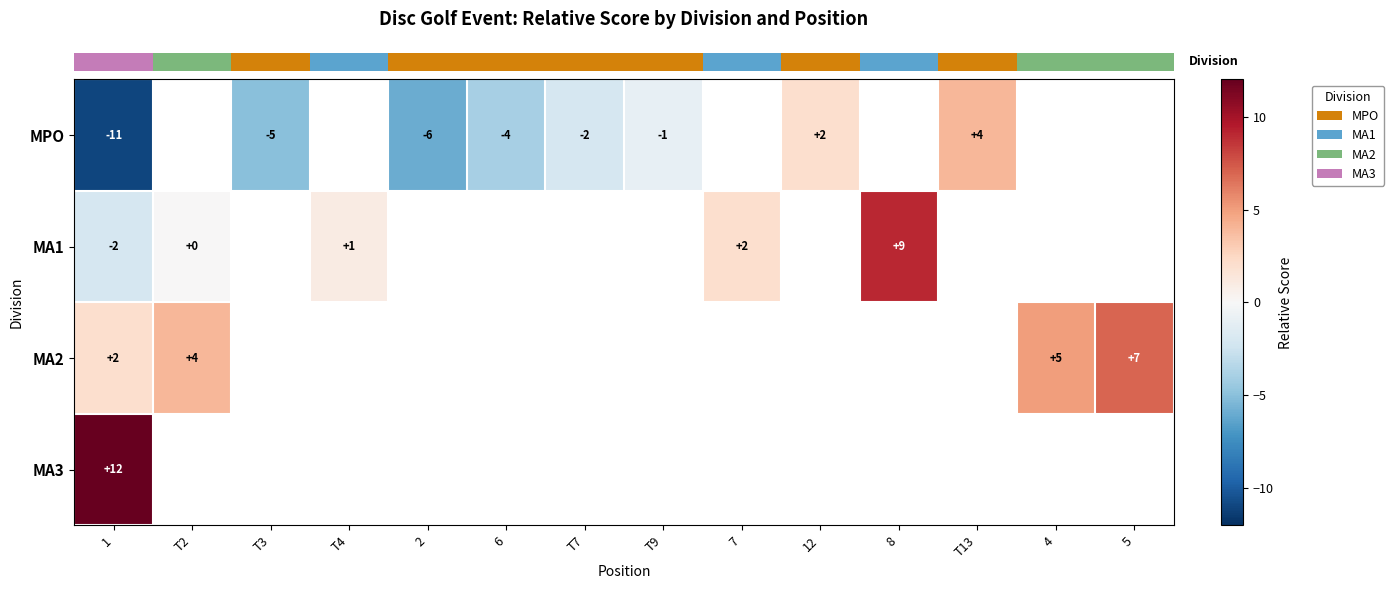

Is it true that row_1 equals nan at 2?

False